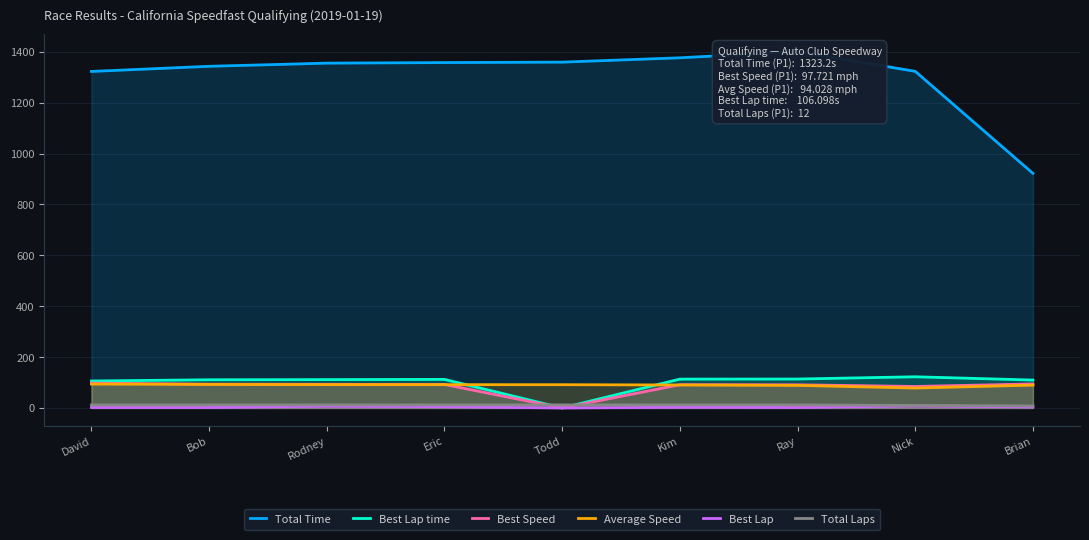

At which category does Best Lap time reach its first local valley?

Todd